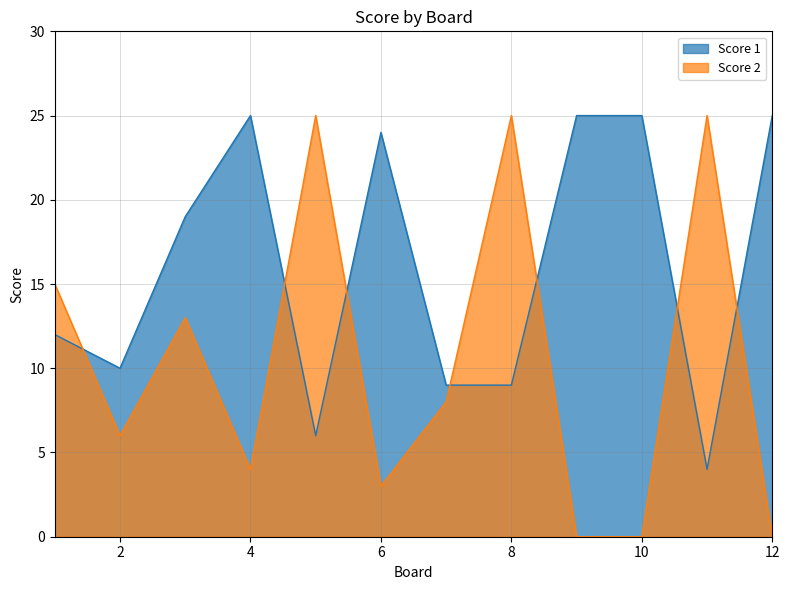

Is the value of Score 1 at 4 greater than the value of Score 2 at 10?

Yes